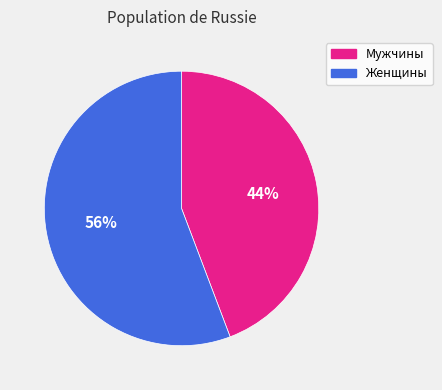

To the nearest percent, what is the average slice percentage?

50%